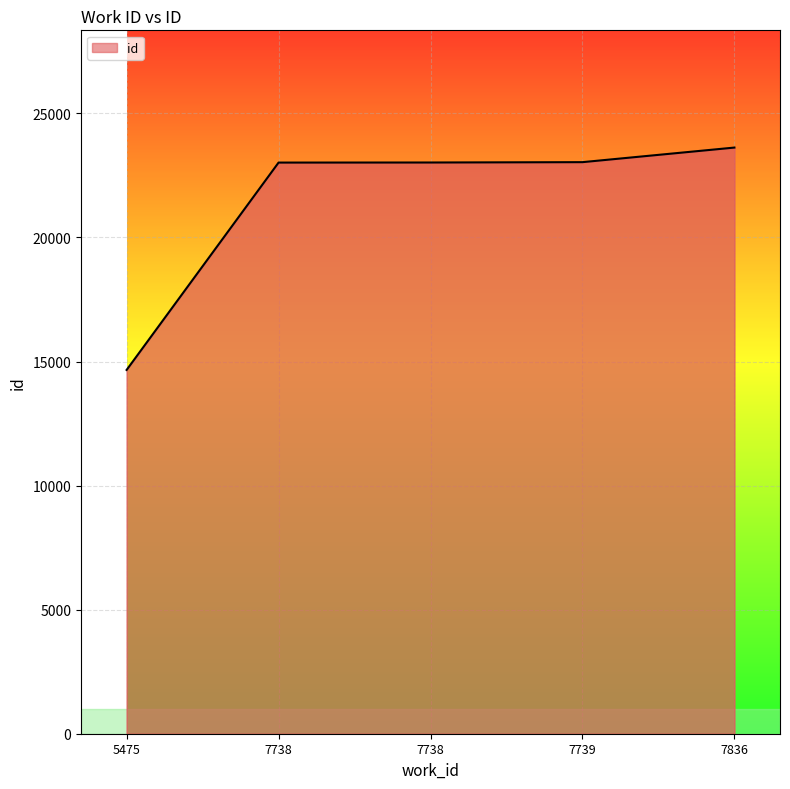

How many distinct data groups are displayed?

1